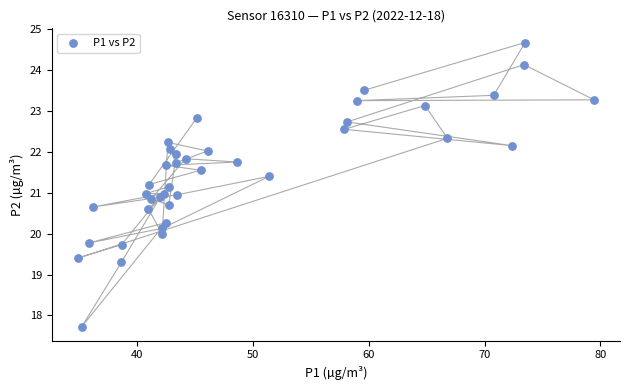

What is the range of X values (max minus min)?

44.6